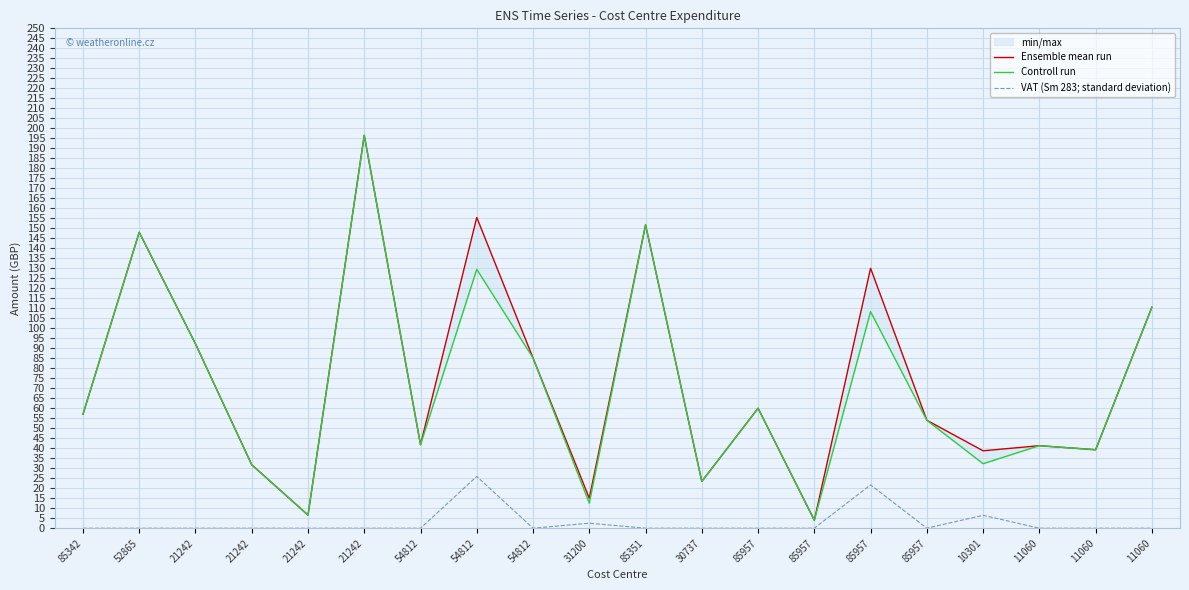

What is the difference between the Controll run values at 85957 and 85957?

104.3